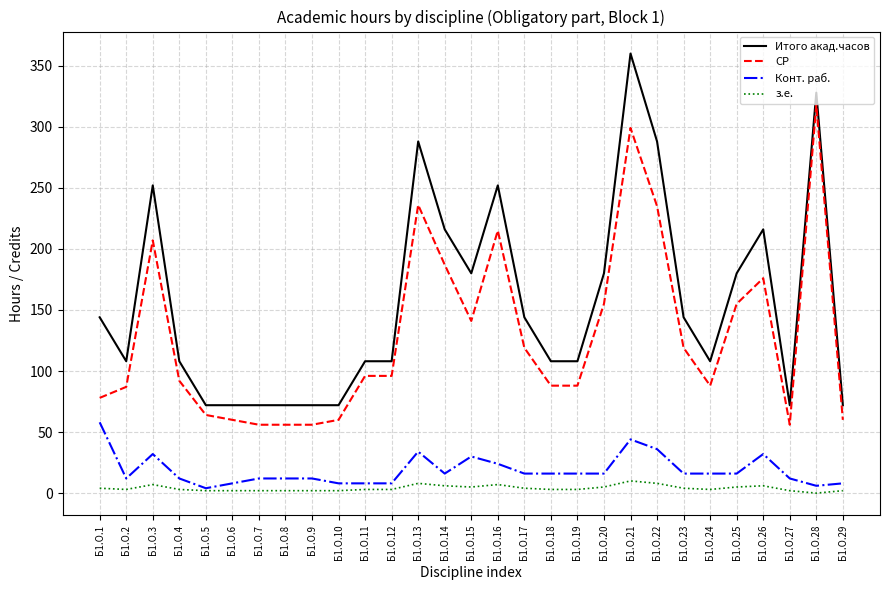

True or false: Конт. раб. has a value of 58 at Б1.О.1.

True